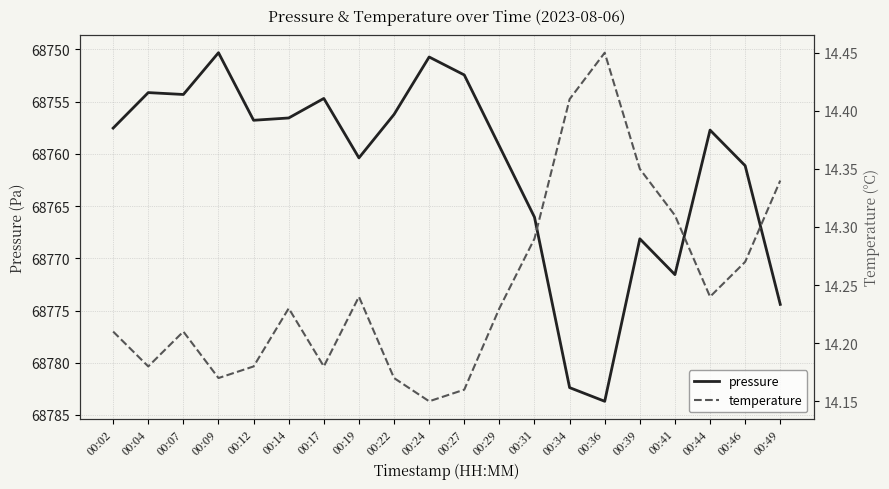

True or false: temperature and pressure cross at least once.

False